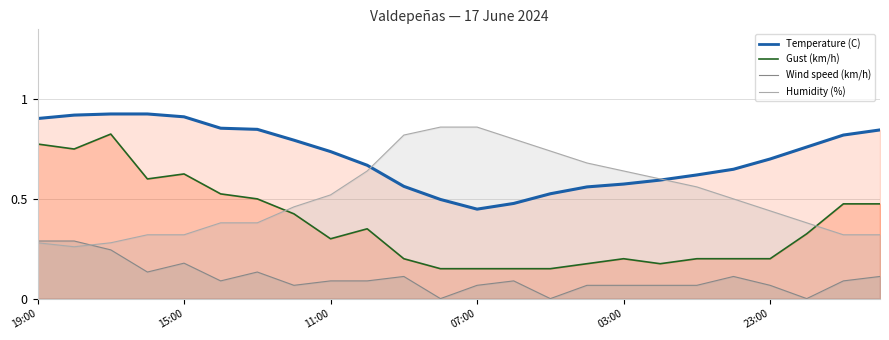

List the labels in order of Temperature (C) value, smallest first.

07:00, 06:00, 08:00, 05:00, 04:00, 09:00, 03:00, 02:00, 01:00, 00:00, 10:00, 23:00, 11:00, 22:00, 12:00, 21:00, 20:00, 13:00, 14:00, 19:00, 15:00, 18:00, 17:00, 16:00